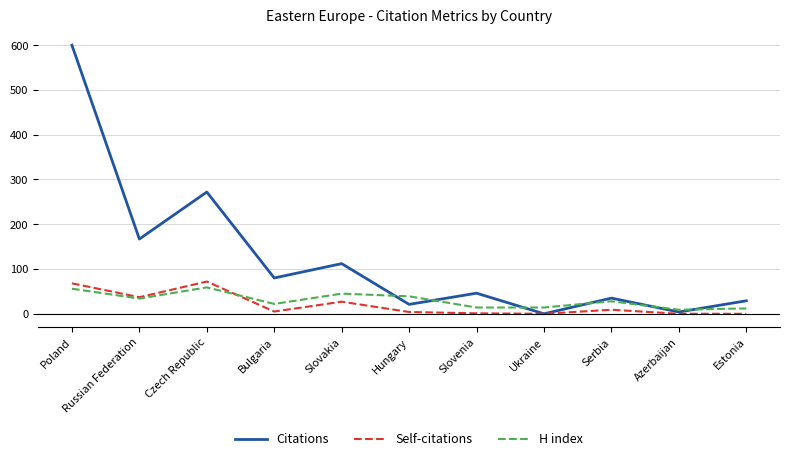

Is the value of H index at Hungary greater than the value of Citations at Slovakia?

No